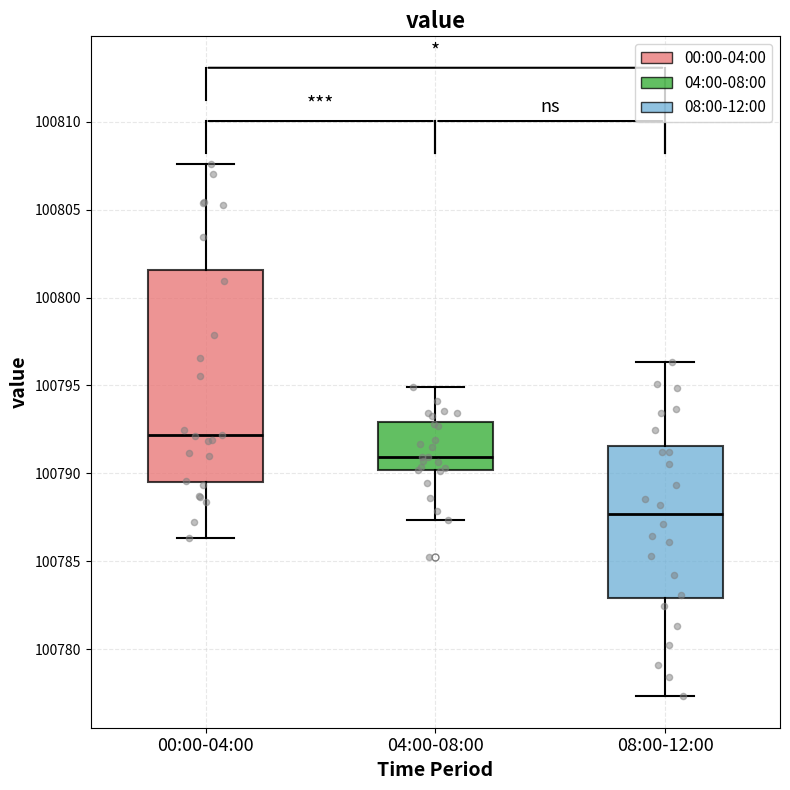

Comparing the boxes themselves (not the whiskers), which one is the tallest?

00:00-04:00